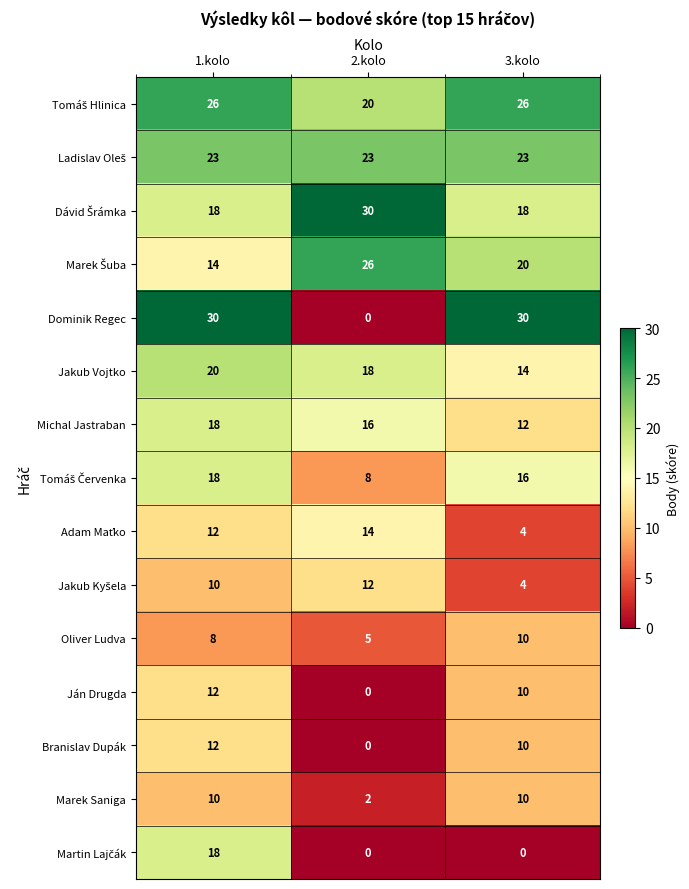

At which label is Jakub Vojtko closest to 17?

2.kolo